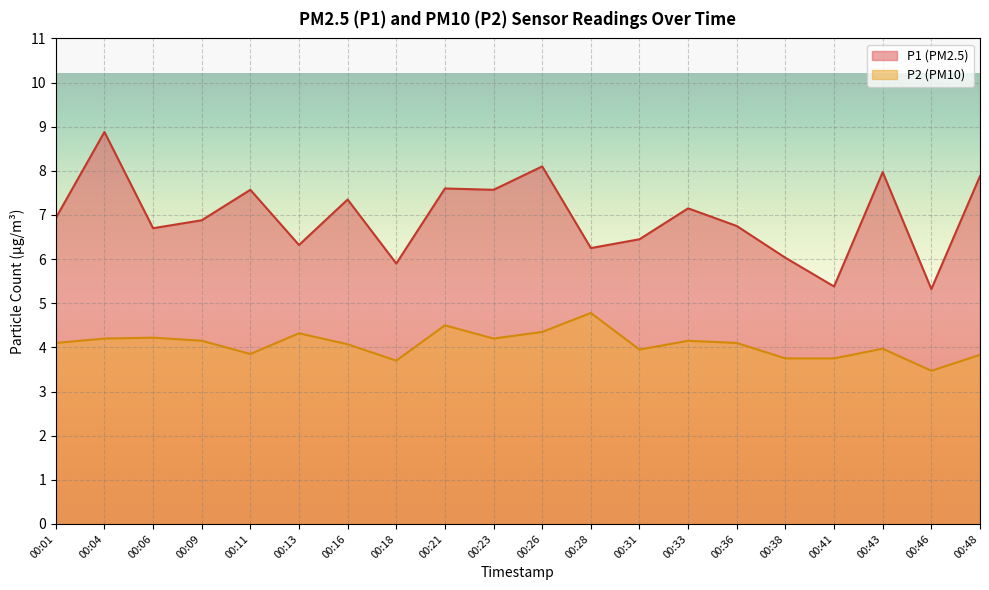

True or false: P2 and P1 cross at least once.

False